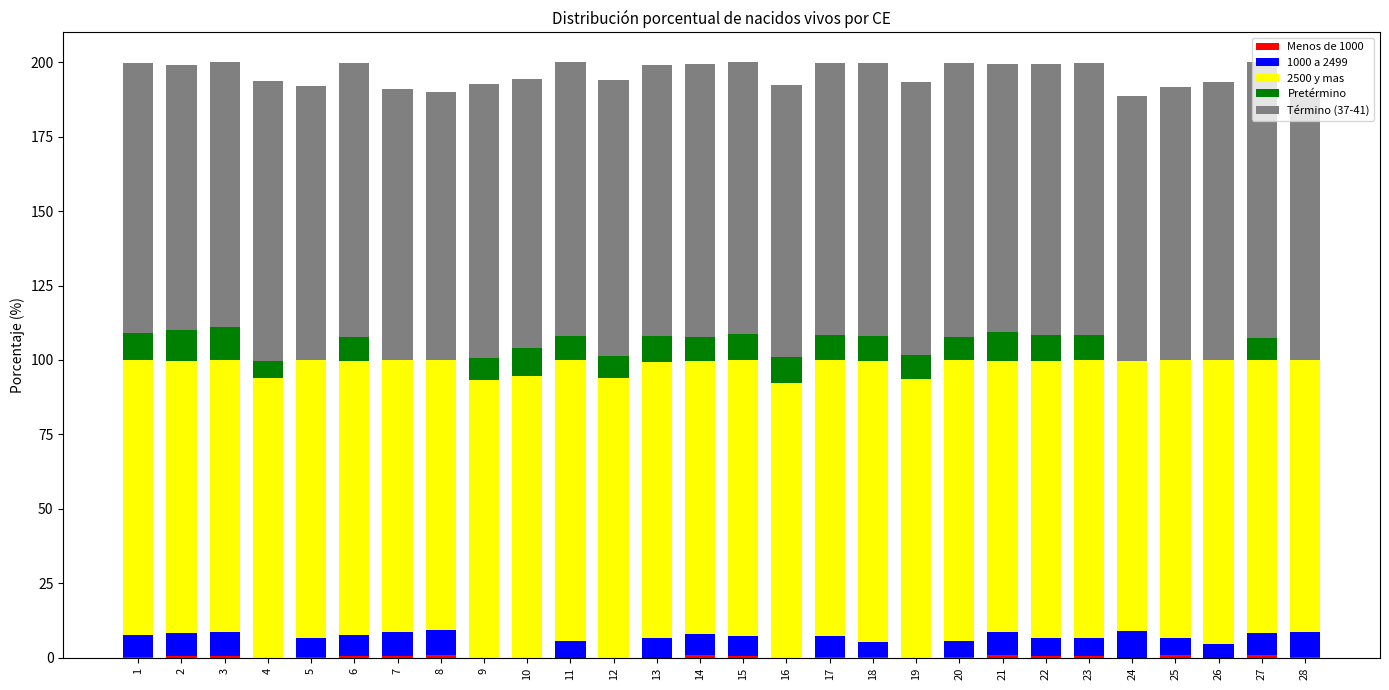

Which series has the widest spread of values?

Pretérmino